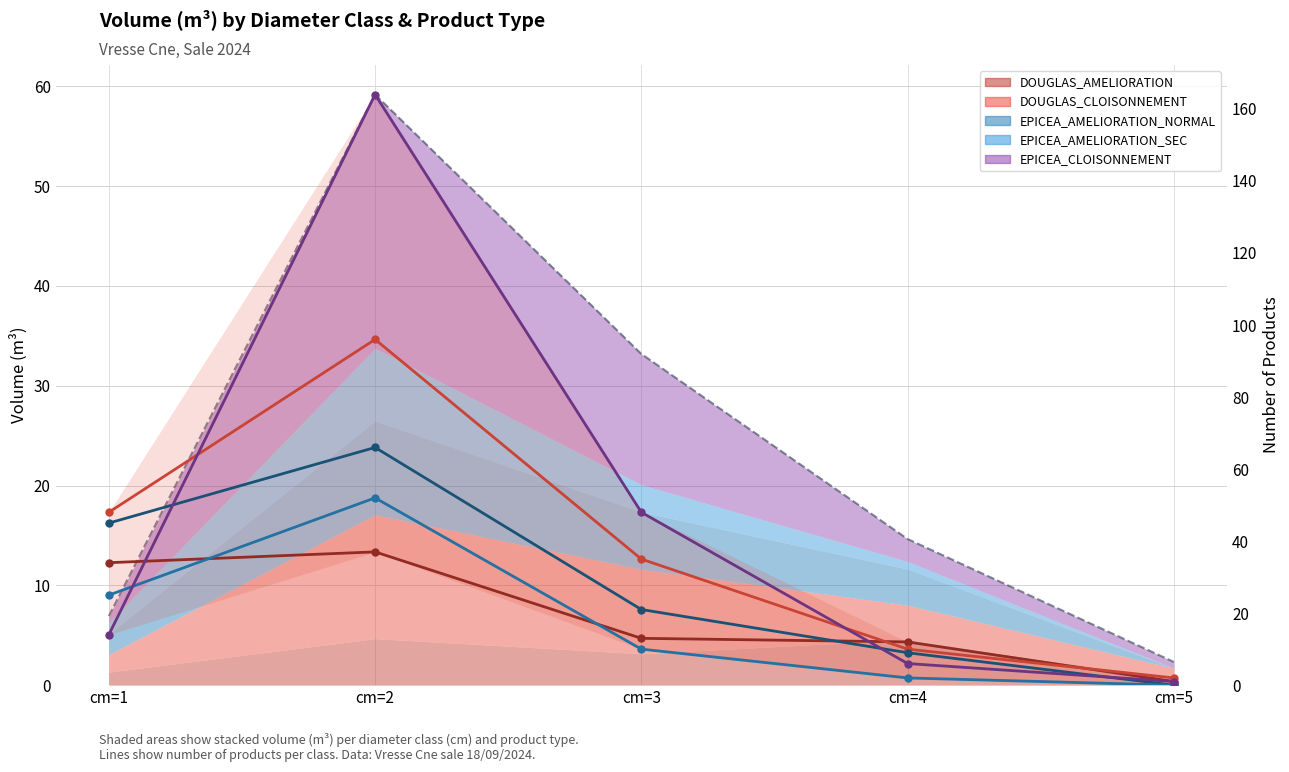

How many categories are shown in the chart?

5